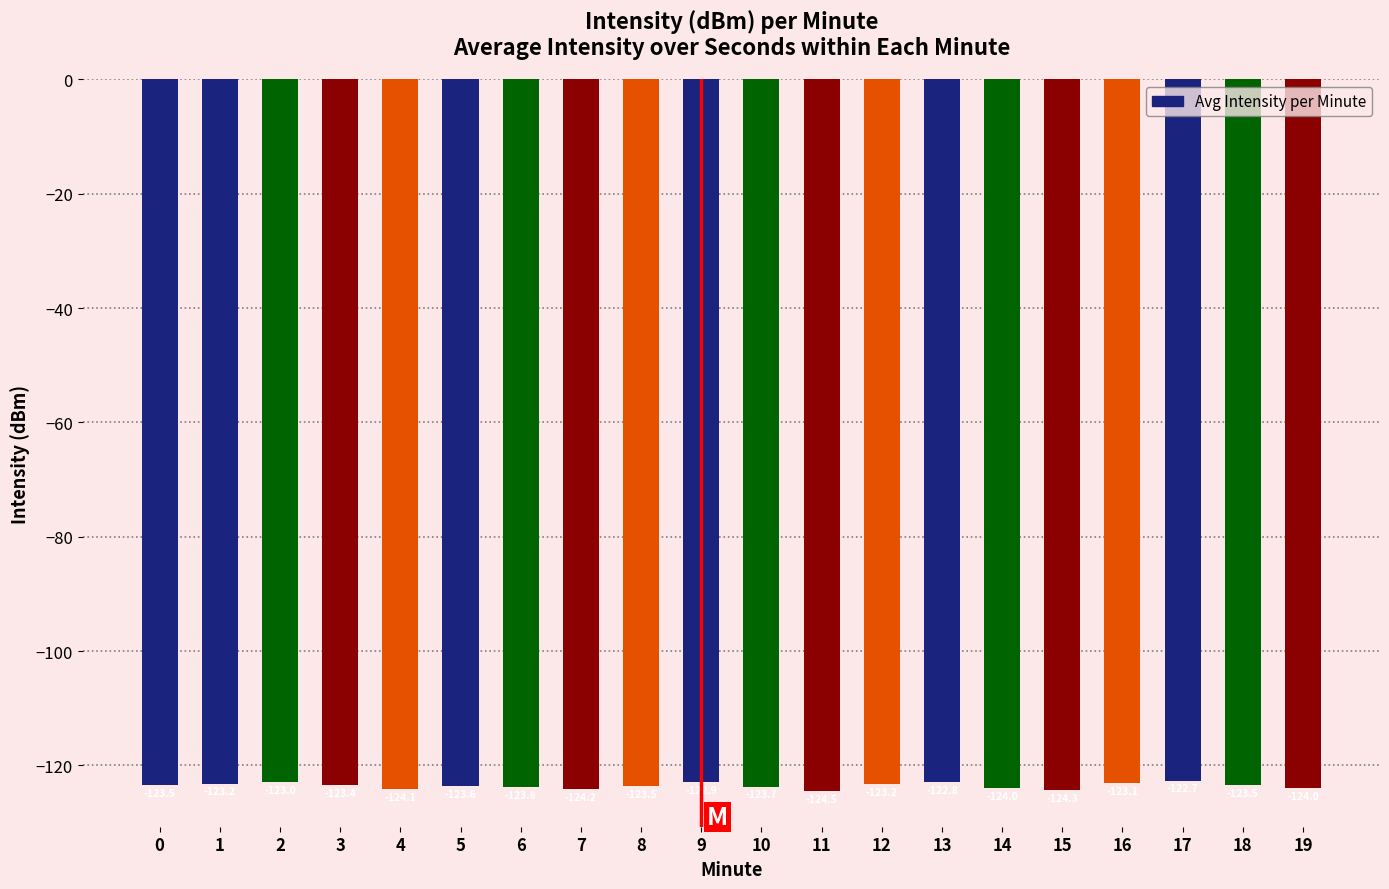

What is the sum of the values at 19 and 15?

-248.3